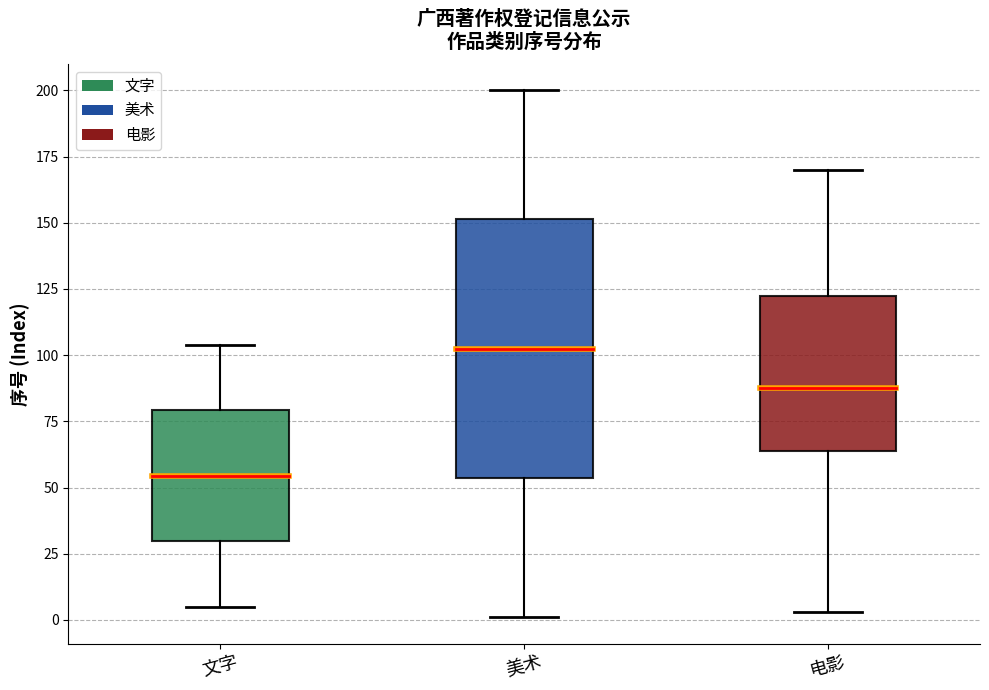

Where does the upper whisker of the box for 电影 end on the y-axis? The values are not printed on the chart, so give them approximately, as read against the axis.

170